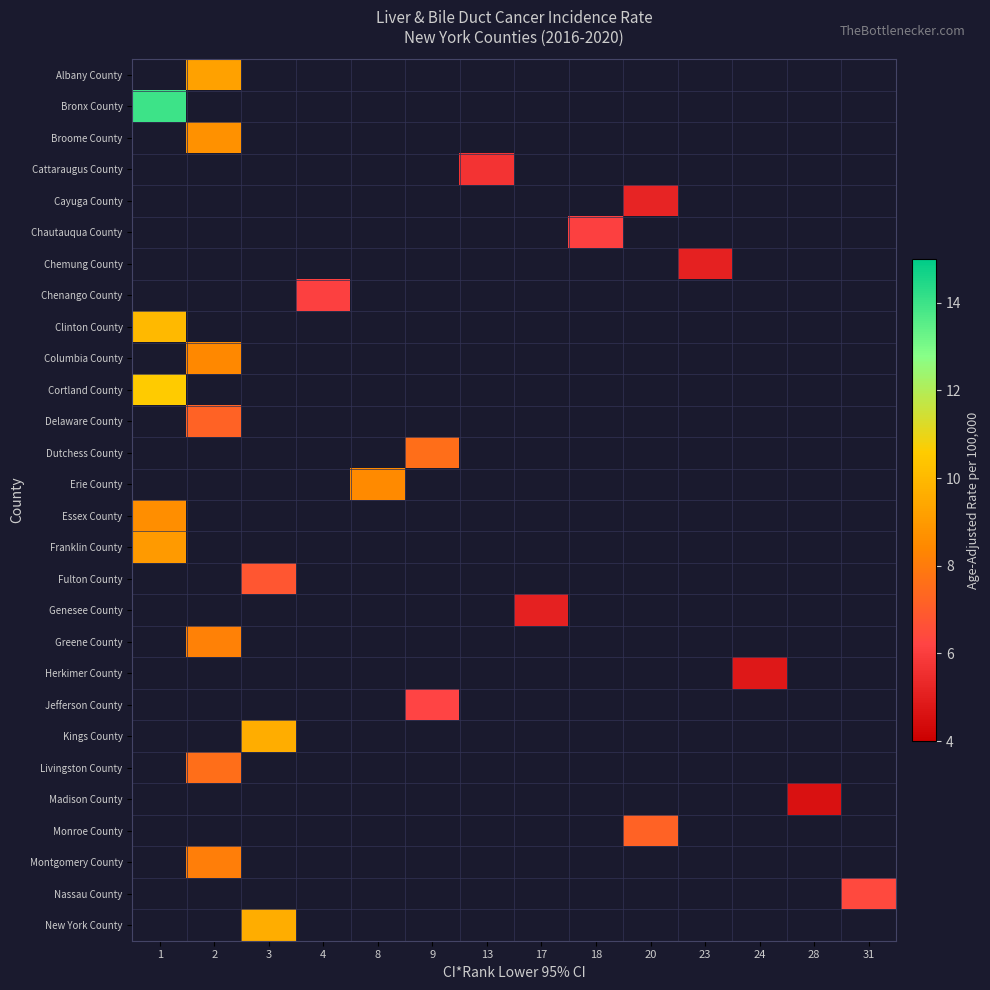

True or false: row_10 has a value of 10.6 at 1.

True